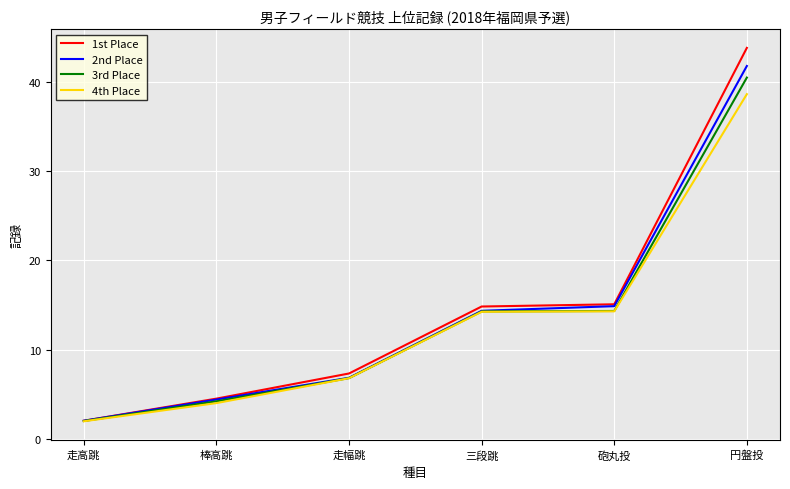

What is the average value of the 3rd Place series?

13.7